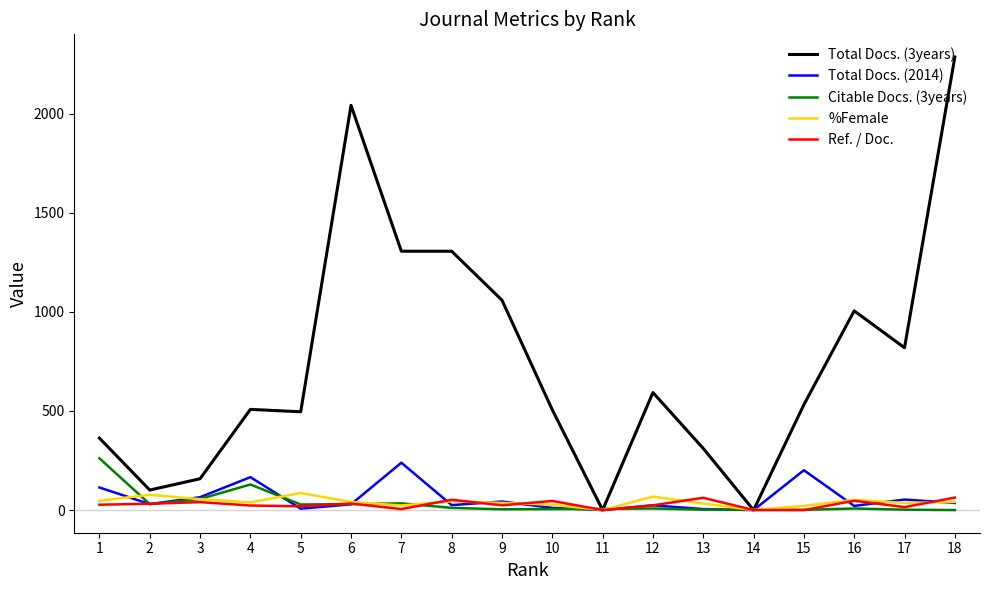

What is the average value of the Total Docs. (3years) series?

744